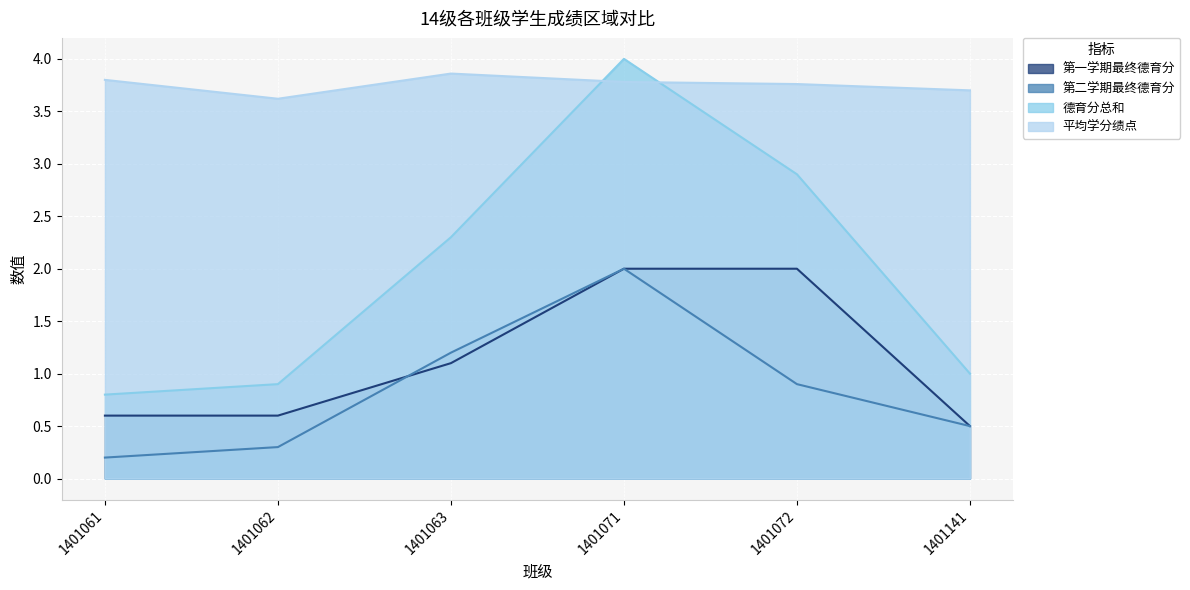

Reading left to right, transcribe all the data shown in this chart.

第一学期最终德育分: 1401061=0.6	1401062=0.6	1401063=1.1	1401071=2.0	1401072=2.0	1401141=0.5
第二学期最终德育分: 1401061=0.2	1401062=0.3	1401063=1.2	1401071=2.0	1401072=0.9	1401141=0.5
德育分总和: 1401061=0.8	1401062=0.9	1401063=2.3	1401071=4.0	1401072=2.9	1401141=1.0
平均学分绩点: 1401061=3.8	1401062=3.6	1401063=3.9	1401071=3.8	1401072=3.8	1401141=3.7